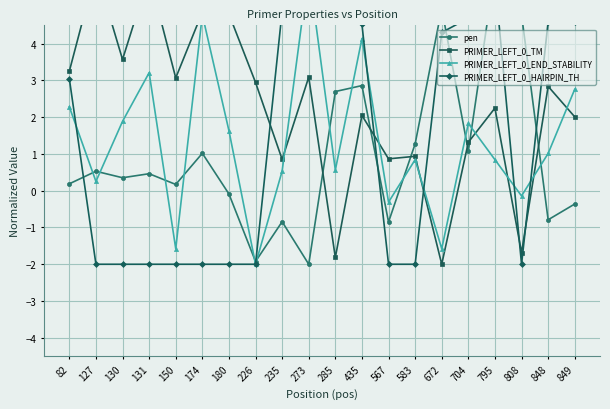

Reading right to left, list all the values displayed in this chart.

pen: -0.4	-0.8	4.8	6.0	1.1	5.0	1.3	-0.9	2.9	2.7	-2.0	-0.8	-1.9	-0.1	1.0	0.2	0.5	0.4	0.5	0.2
PRIMER_LEFT_0_TM: 2.0	2.8	-1.7	2.2	1.3	-2.0	0.9	0.9	2.1	-1.8	3.1	0.9	2.9	4.8	4.9	3.1	5.9	3.6	6.0	3.3
PRIMER_LEFT_0_END_STABILITY: 2.8	1.0	-0.1	0.8	1.8	-1.6	0.8	-0.3	4.1	0.6	6.0	0.5	-2.0	1.6	4.8	-1.6	3.2	1.9	0.3	2.3
PRIMER_LEFT_0_HAIRPIN_TH: 4.6	4.6	-2.0	5.7	4.7	4.3	-2.0	-2.0	4.5	5.1	6.0	4.9	-2.0	-2.0	-2.0	-2.0	-2.0	-2.0	-2.0	3.0